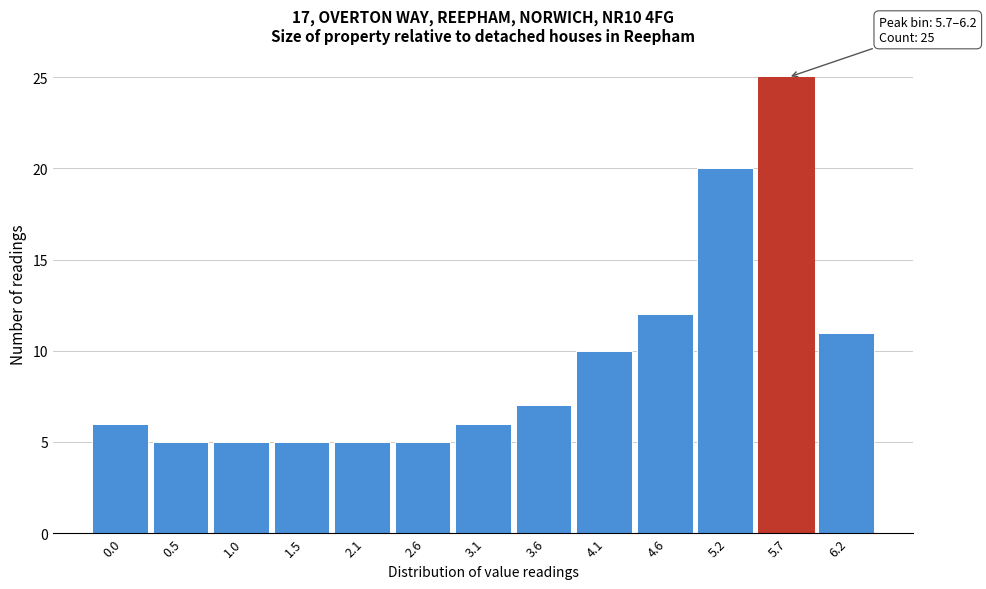

Reading left to right, transcribe all the data shown in this chart.

6	5	5	5	5	5	6	7	10	12	20	25	11